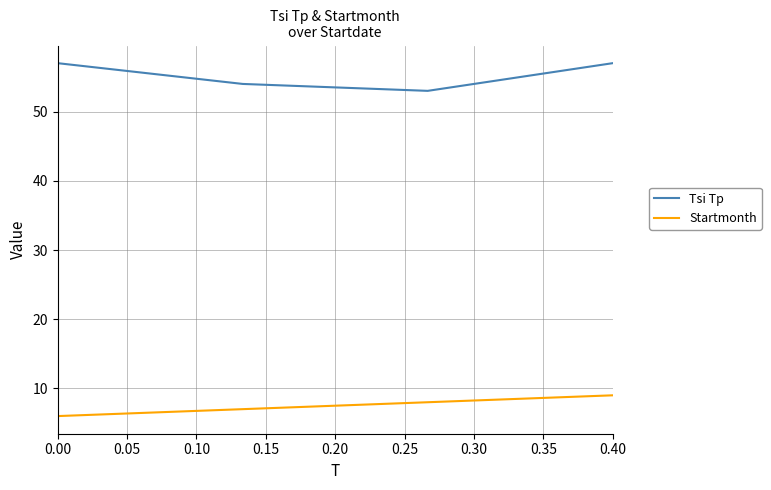

True or false: Startmonth has more than 2 points higher than both neighbors.

False